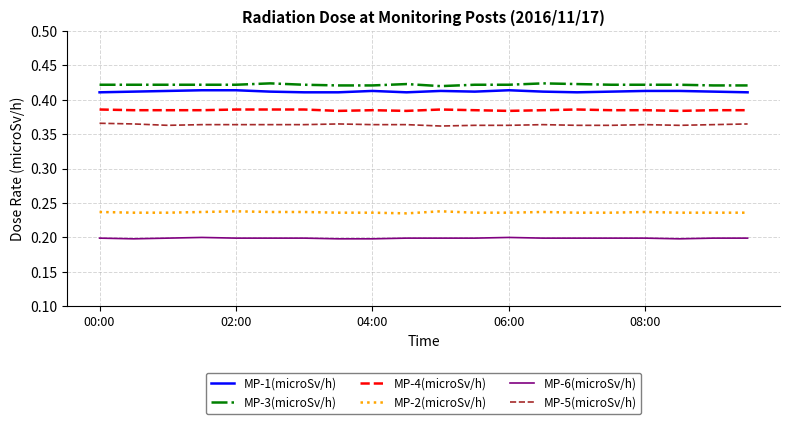

True or false: MP-2(microSv/h) and MP-6(microSv/h) intersect in this chart.

False